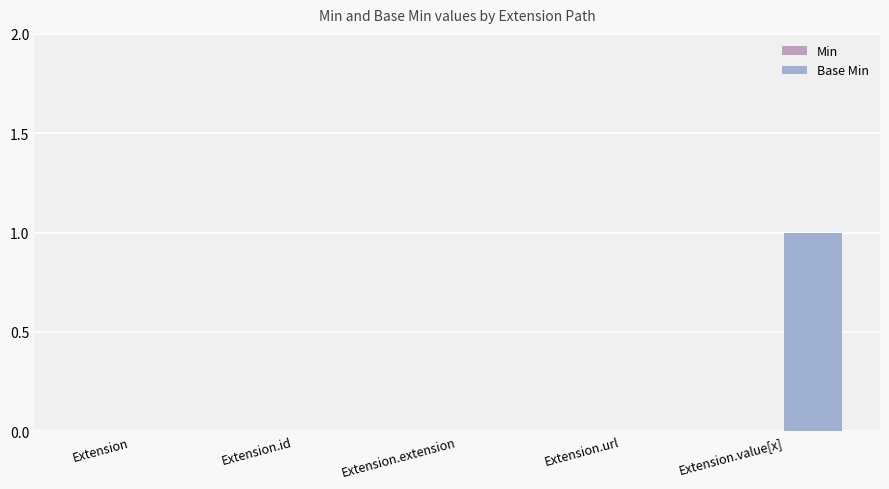

Count the number of categories in the chart.

5